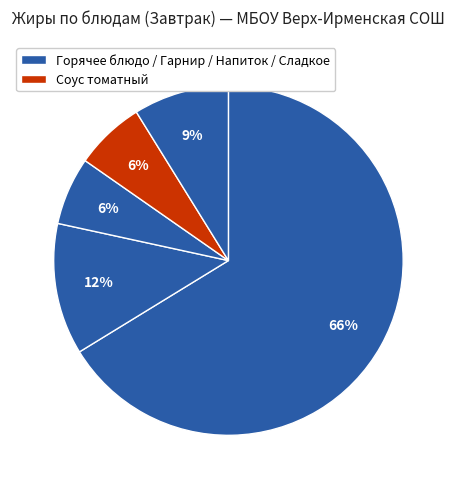

How many slices are in this pie chart?

5